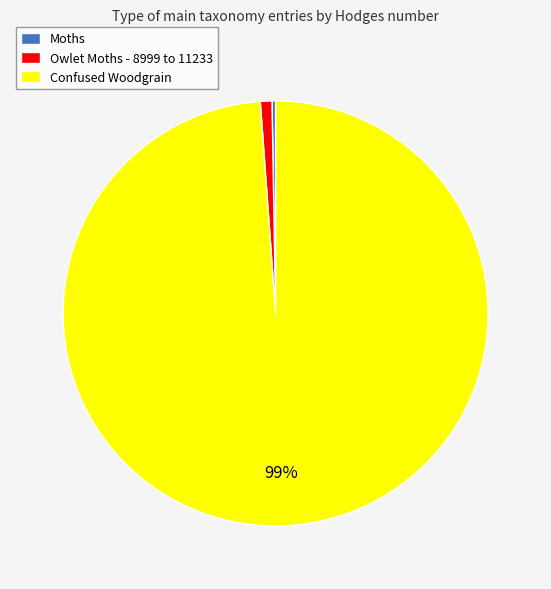

Which slice is the largest?

Confused Woodgrain